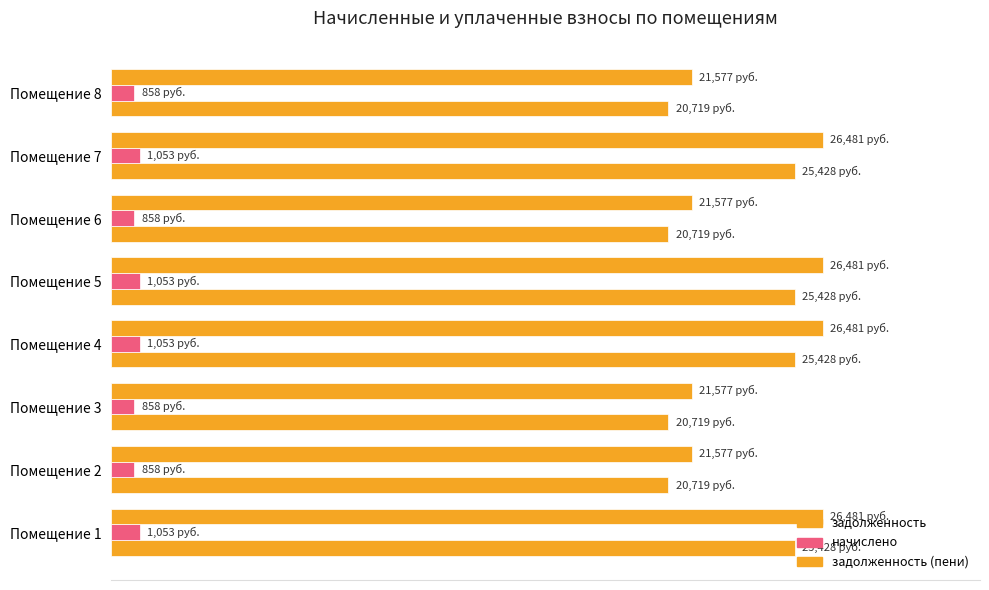

What is the minimum value shown in the chart?

858.0